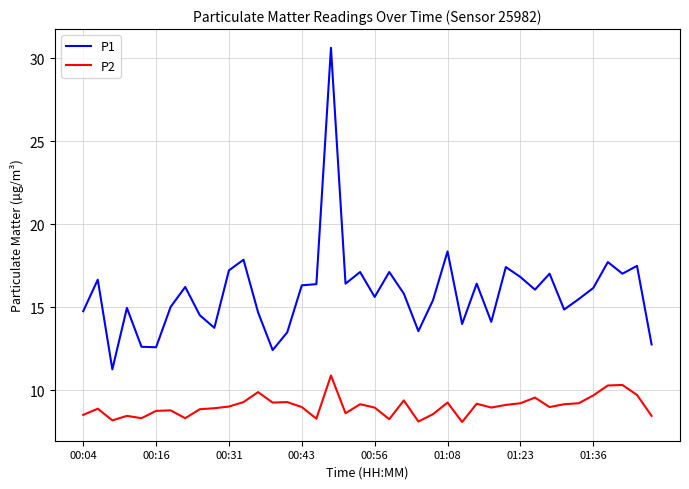

What is the greatest value displayed?

30.6